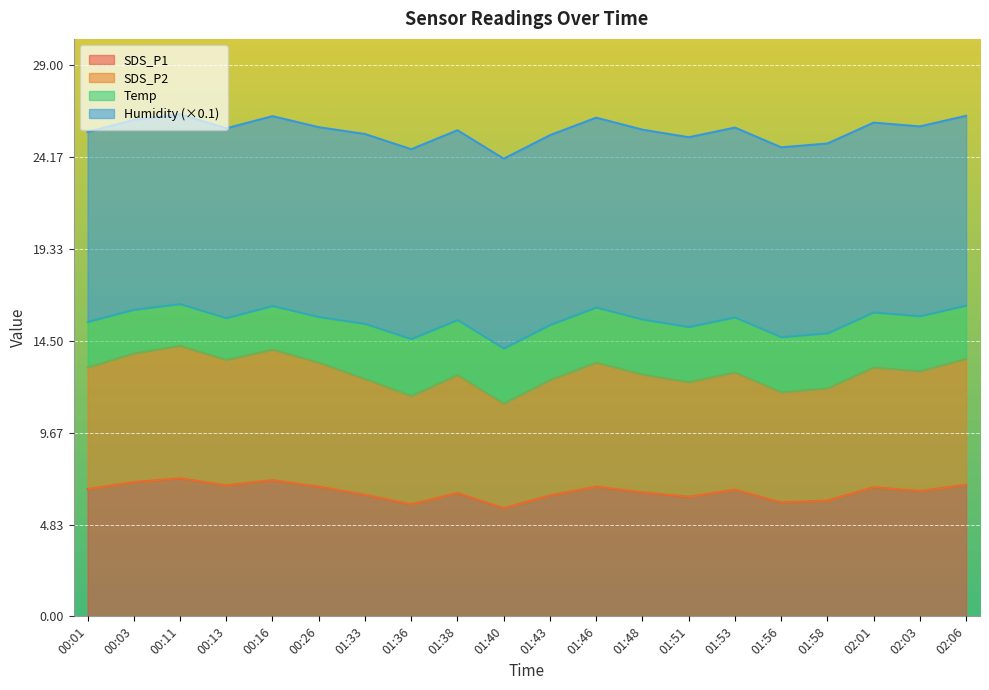

What is the label of the 9th point from the left?

01:38